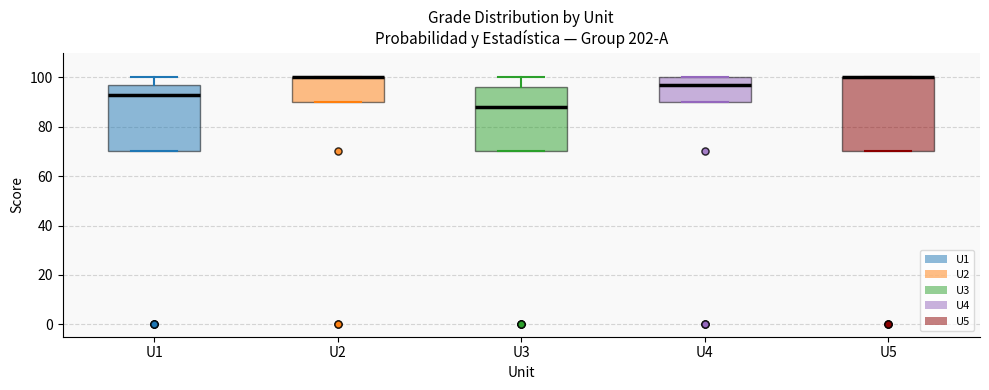

Comparing the boxes themselves (not the whiskers), which one is the tallest?

U5